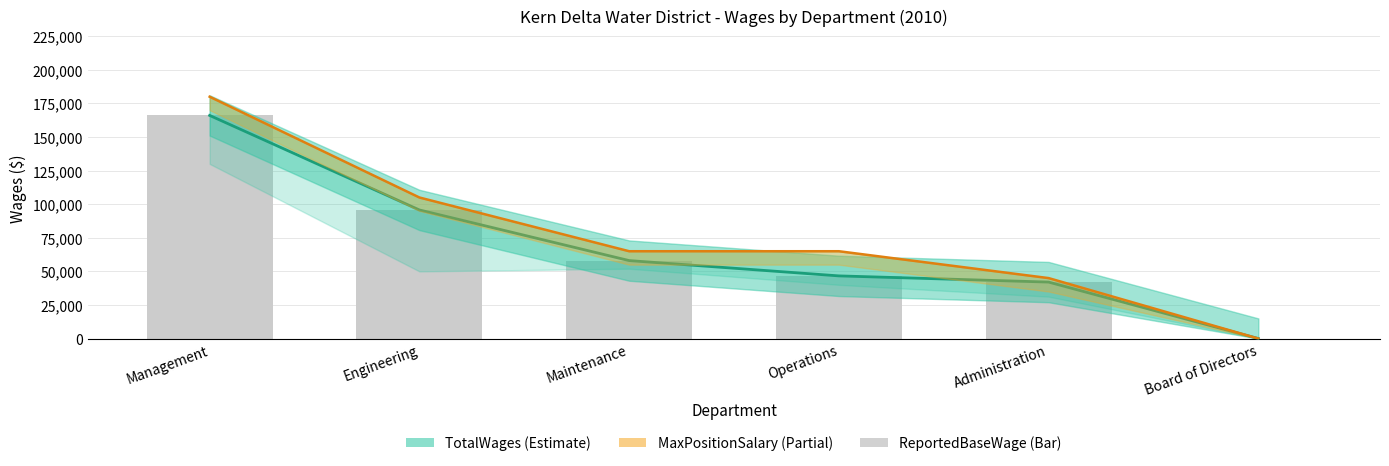

Reading left to right, list all the values displayed in this chart.

166082	95719	58038	46645	42035	0